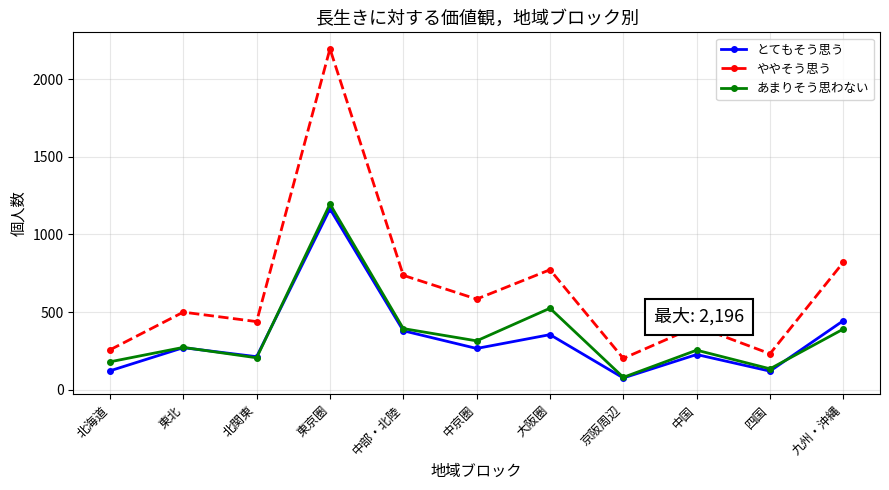

What is the label of the 1st point from the left?

北海道